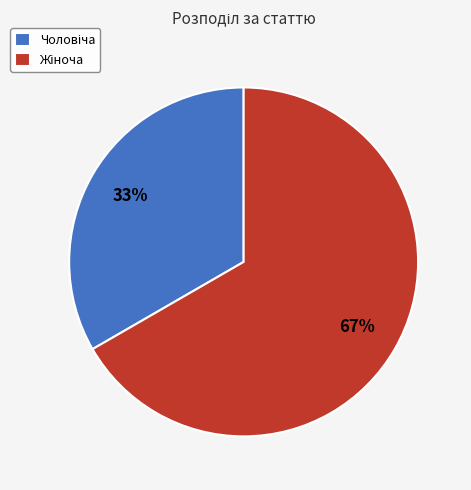

Is there a majority slice in this chart?

Yes